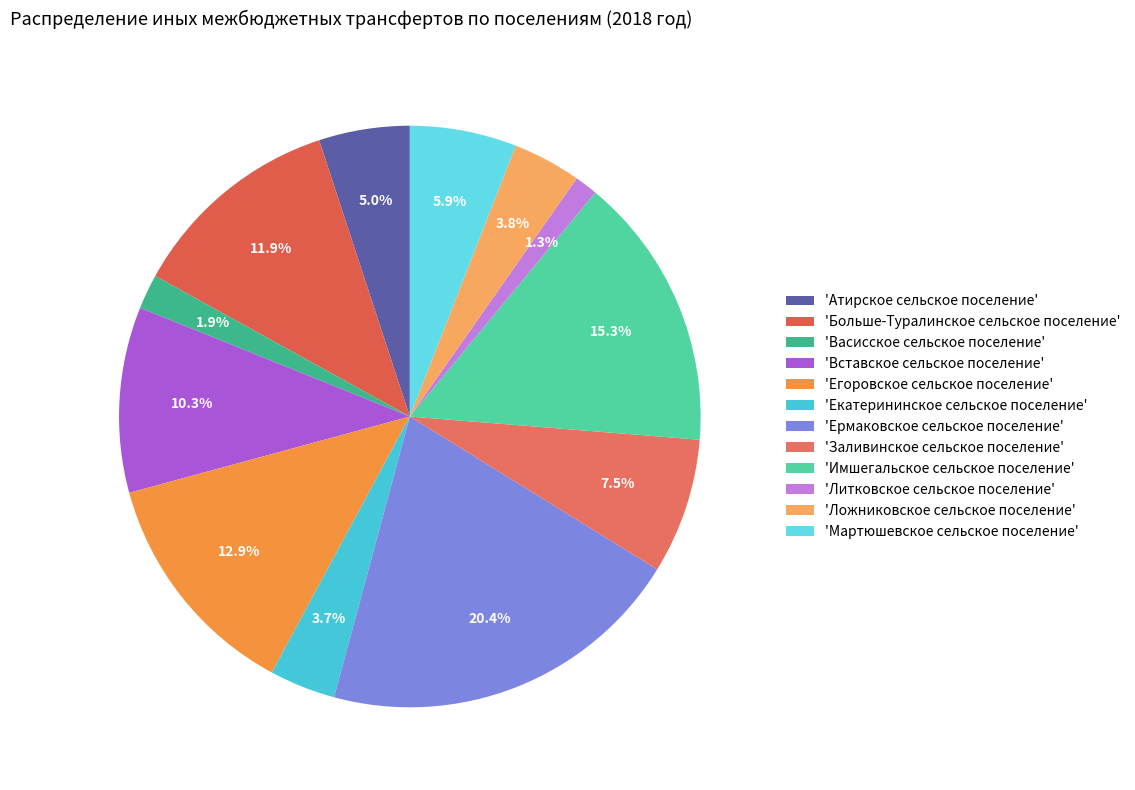

To the nearest percent, what is the difference between the largest and smallest slice percentages?

19%